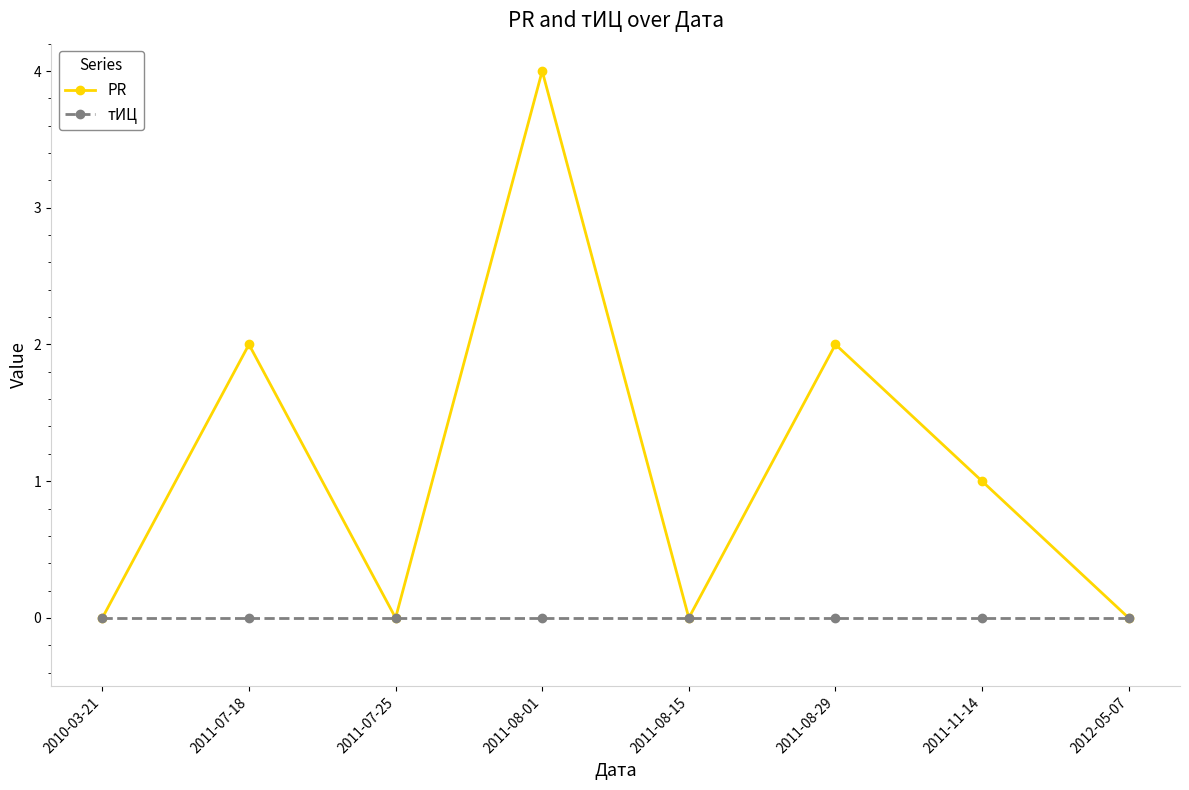

What are all the series names shown in the legend?

PR, тИЦ